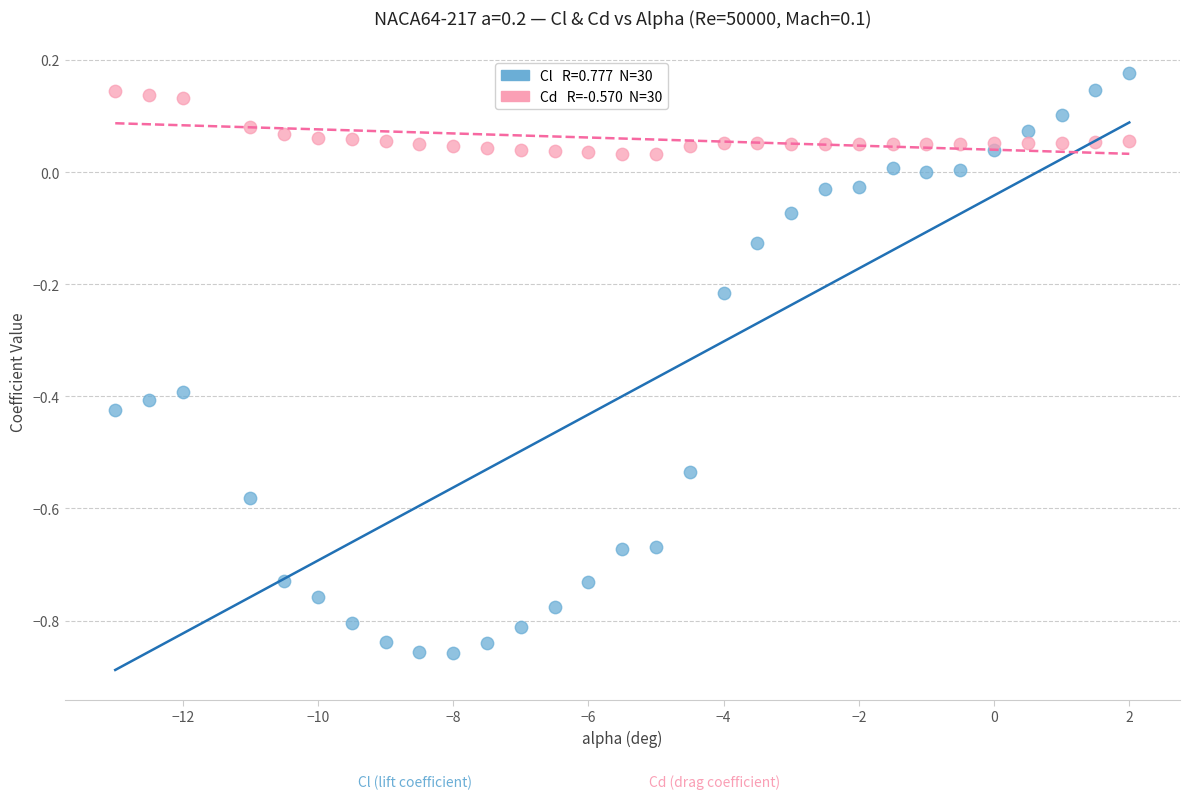

Across all data points, what is the range of Y values (max minus min)?

1.0